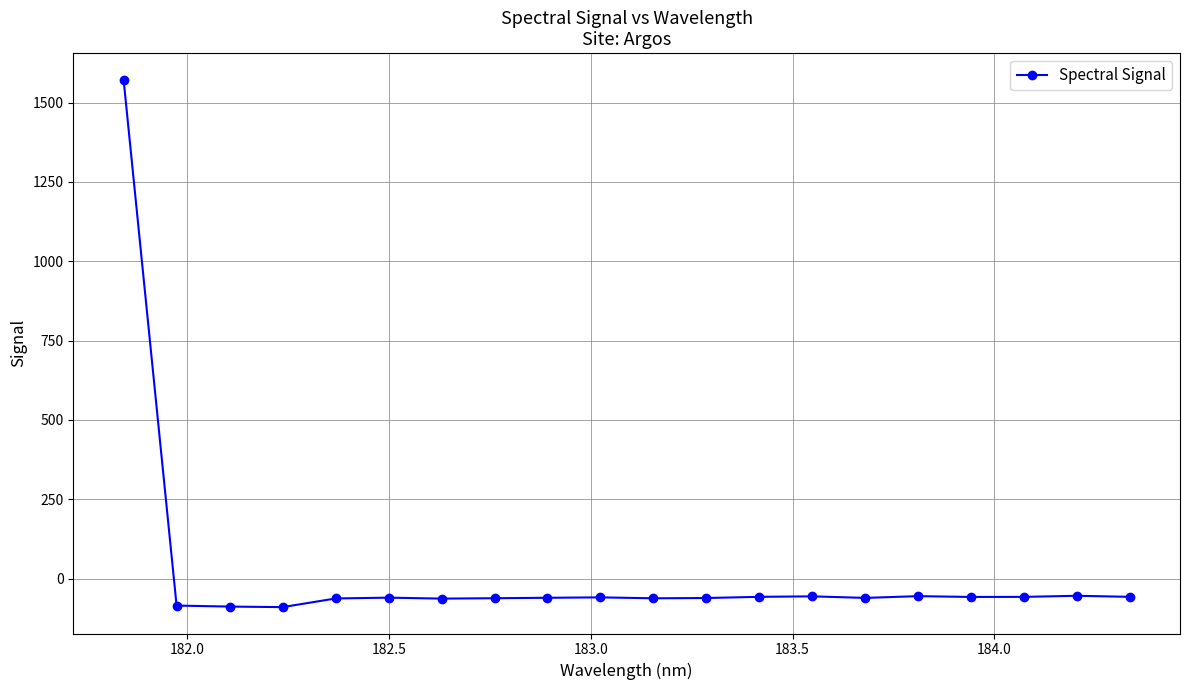

What is the maximum value shown in the chart?

1572.6